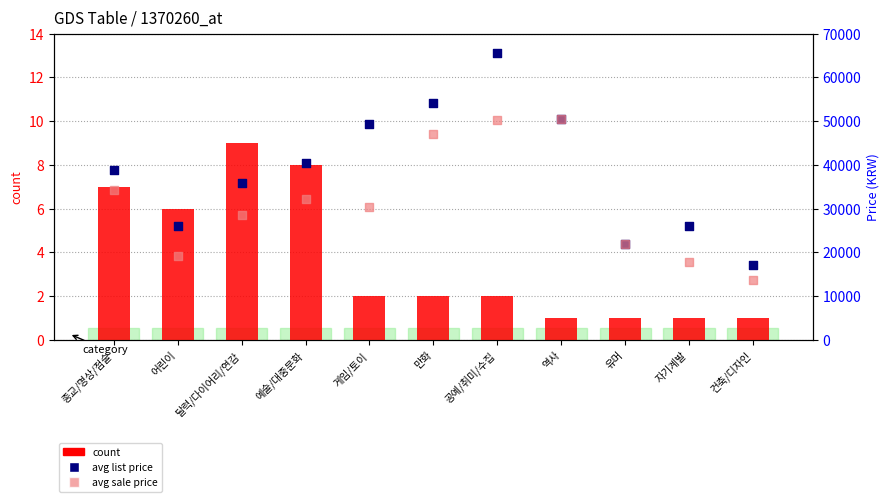

Which series reaches the maximum Y coordinate?

avg list price